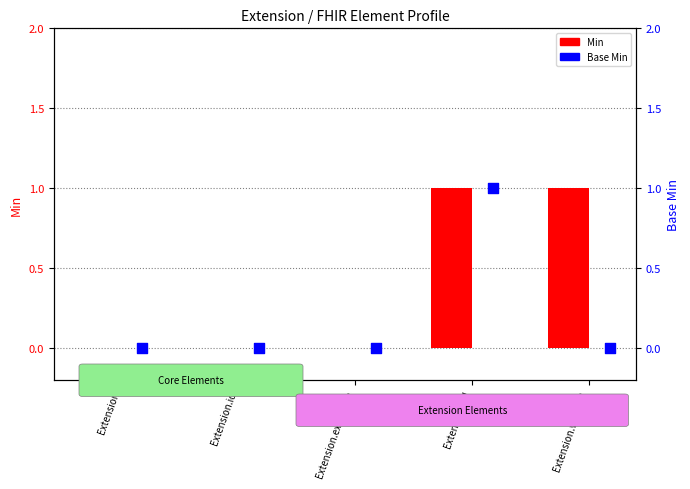

Which series contains the lowest Y value?

Min